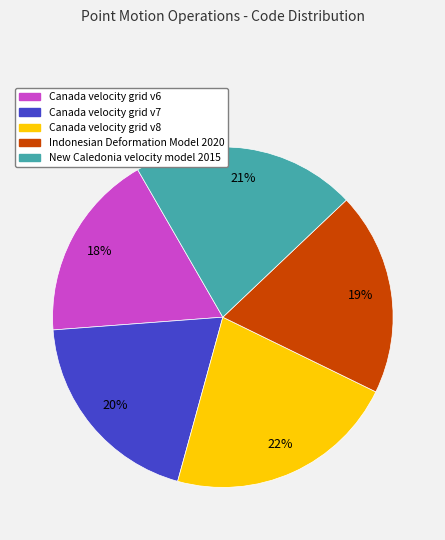

To the nearest percent, what percentage of the pie is Indonesian Deformation Model 2020?

19%